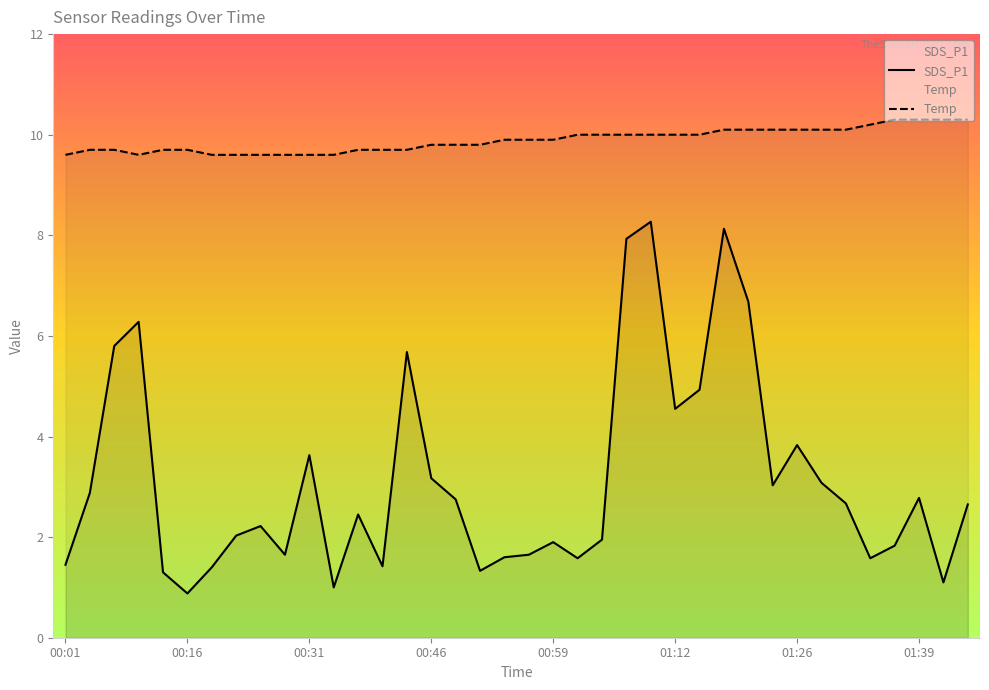

Count the number of categories in the chart.

38